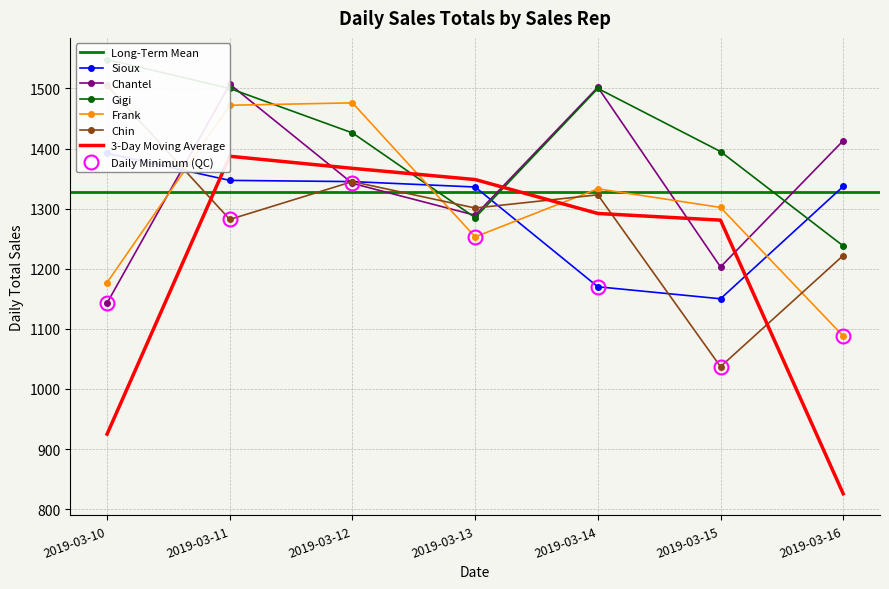

What is the difference between the second highest and second lowest values in the Gigi series?

215